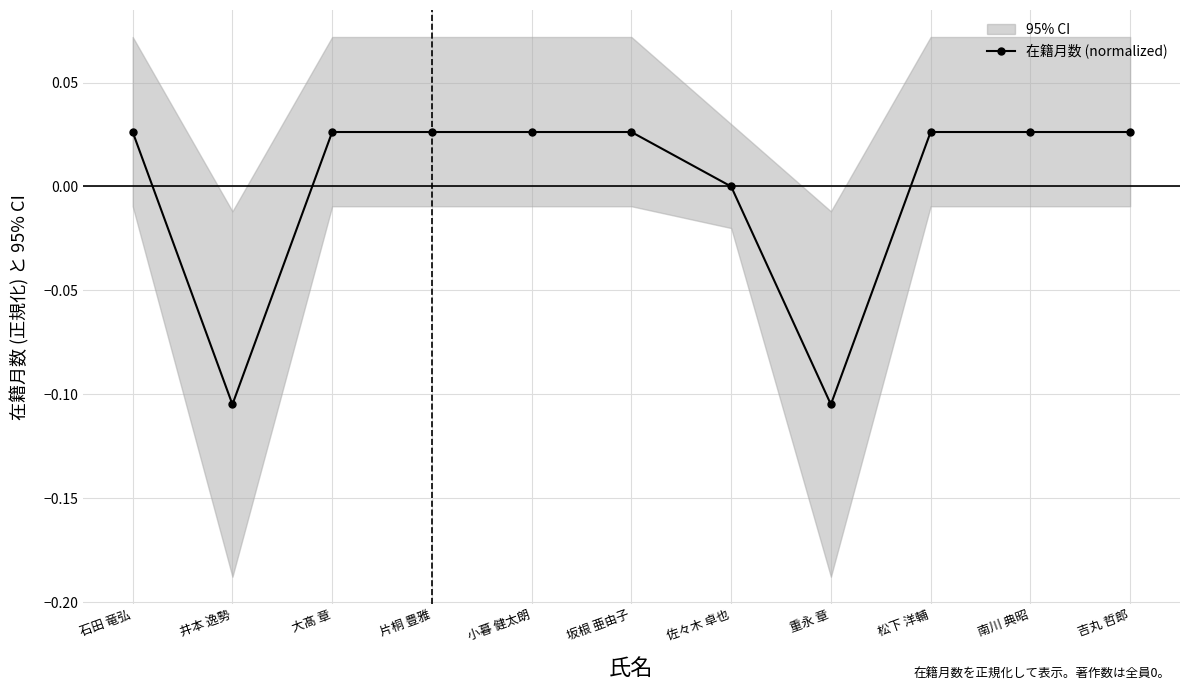

Is it true that the value at 石田 竜弘 is 0.0?

False